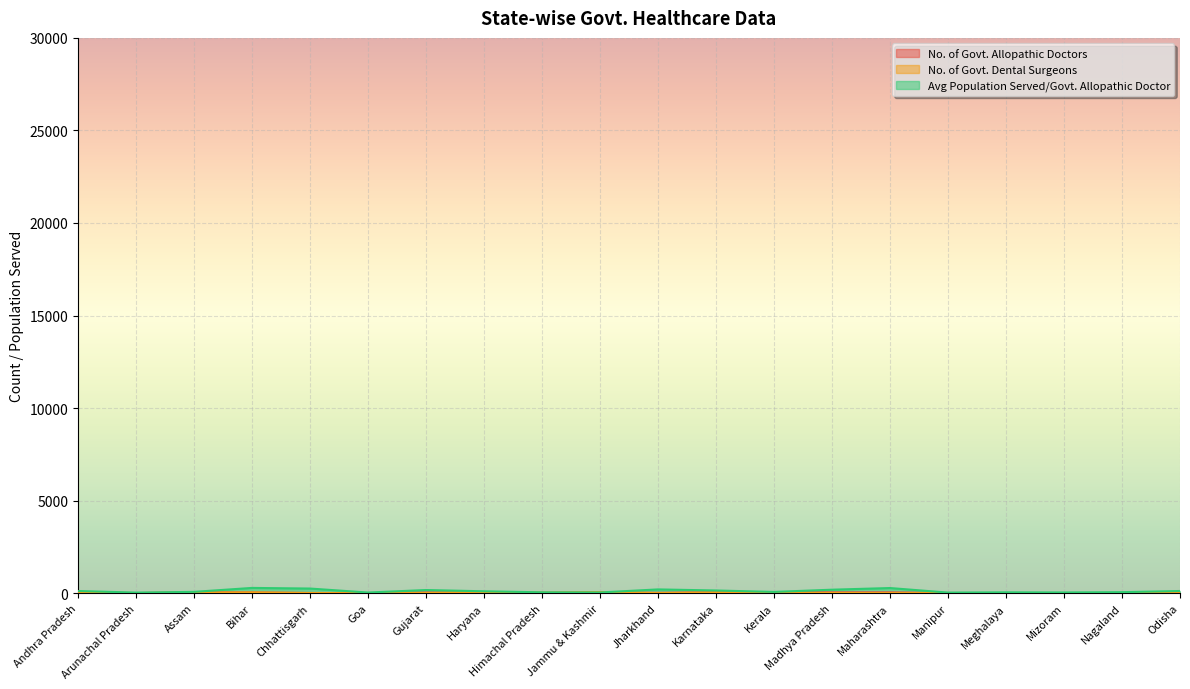

Rank the series at Manipur from highest to lowest value.

Avg Population Served/Govt. Allopathic Doctor, No. of Govt. Allopathic Doctors, No. of Govt. Dental Surgeons